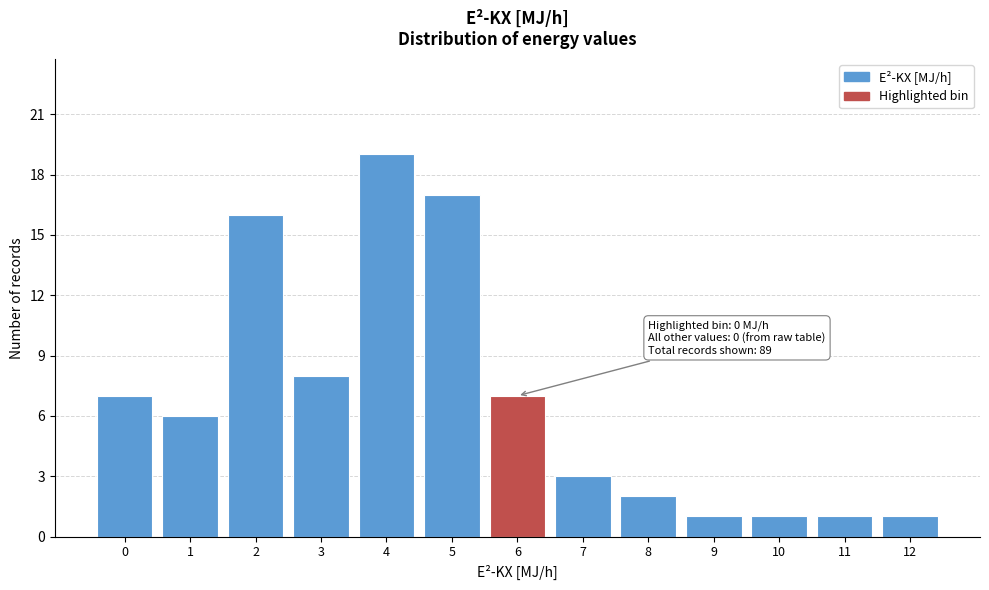

Reading left to right, transcribe all the data shown in this chart.

7	6	16	8	19	17	7	3	2	1	1	1	1